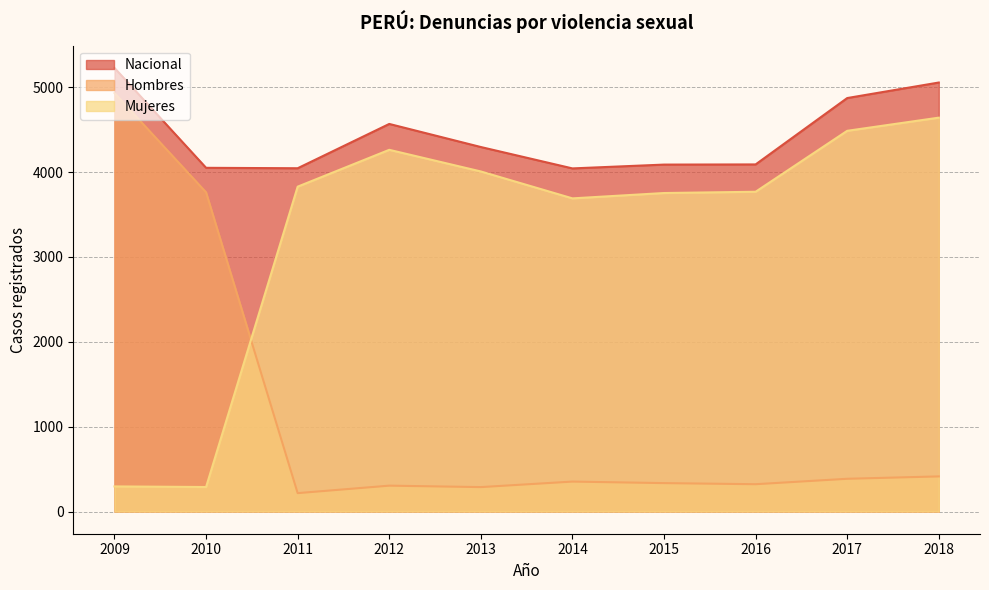

Is it true that Hombres equals 408 at 2013?

False